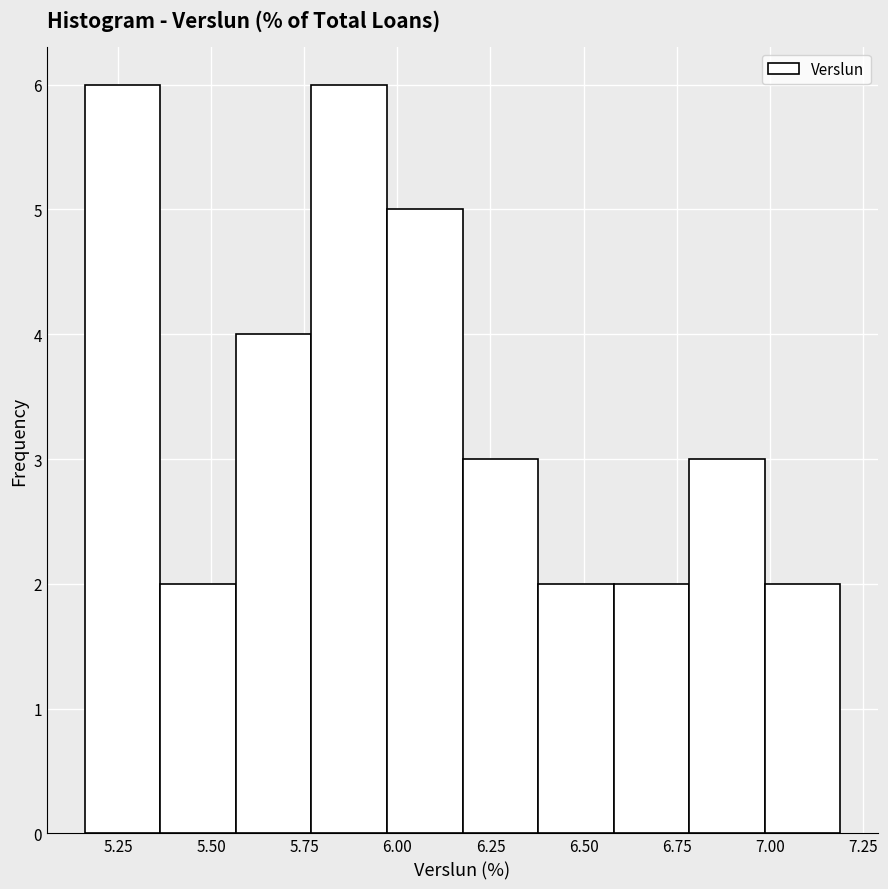

Reading left to right, transcribe this chart: for each bar, give the range it covers on the x-axis and its height. Neither the bar edges nor the heights are printed on the chart, so give them approximately, as read against the axes.

5.15 to 5.35: 6
5.35 to 5.55: 2
5.55 to 5.75: 4
5.75 to 5.95: 6
5.95 to 6.20: 5
6.20 to 6.40: 3
6.40 to 6.60: 2
6.60 to 6.80: 2
6.80 to 7.00: 3
7.00 to 7.20: 2